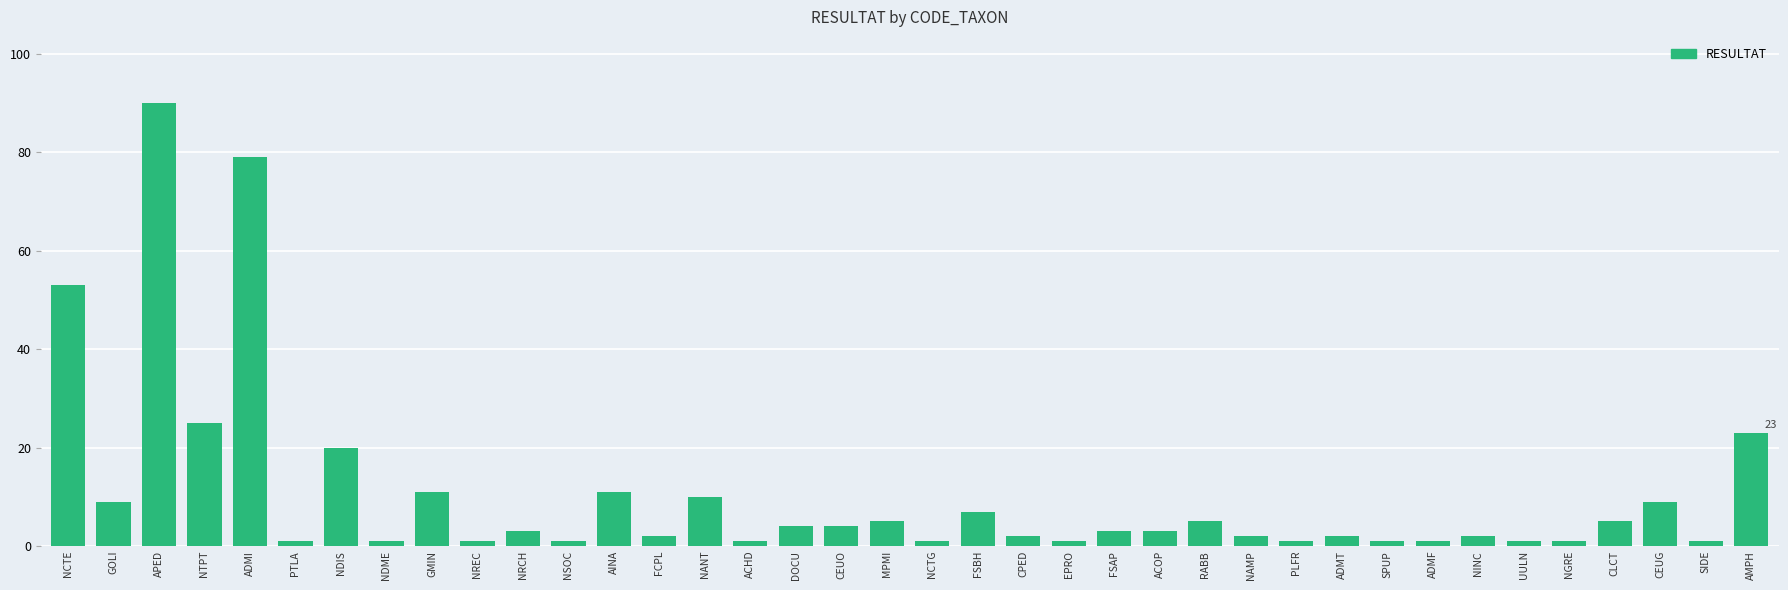

Reading left to right, what are all the values shown in this chart?

53	9	90	25	79	1	20	1	11	1	3	1	11	2	10	1	4	4	5	1	7	2	1	3	3	5	2	1	2	1	1	2	1	1	5	9	1	23